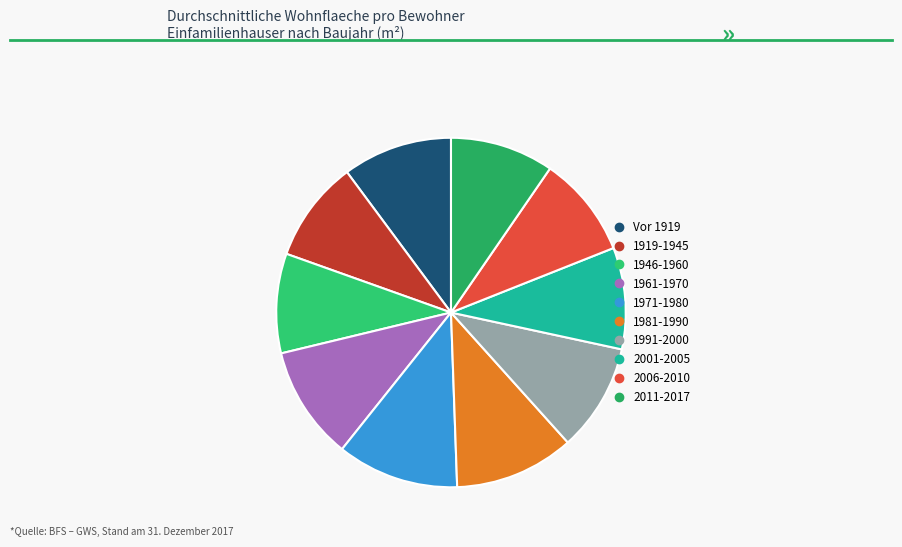

Is 1971-1980 the majority of the pie?

No